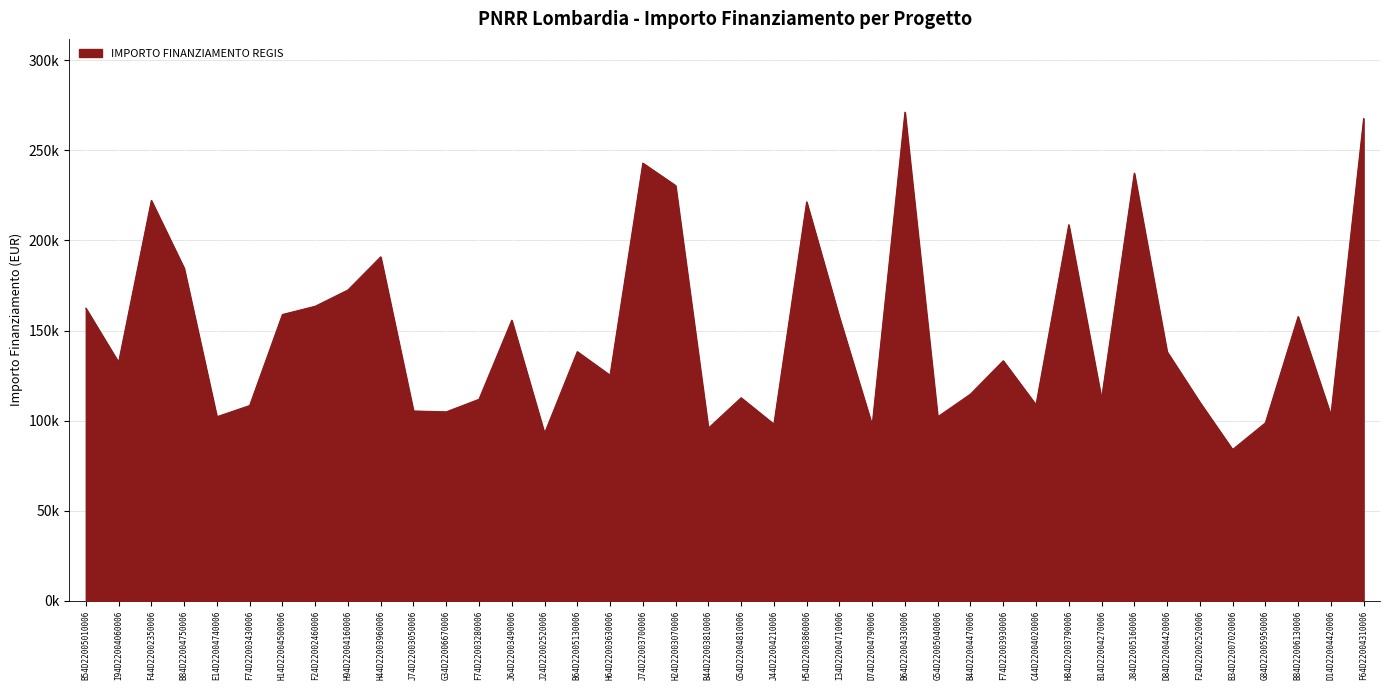

What is the greatest value displayed?

271170.8